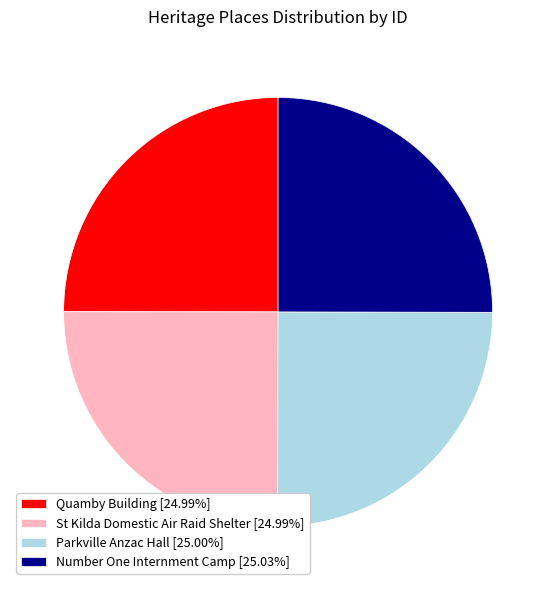

Approximately how many times larger is the value at St Kilda Domestic Air Raid Shelter [24.99%] compared to Number One Internment Camp [25.03%]?

1.0